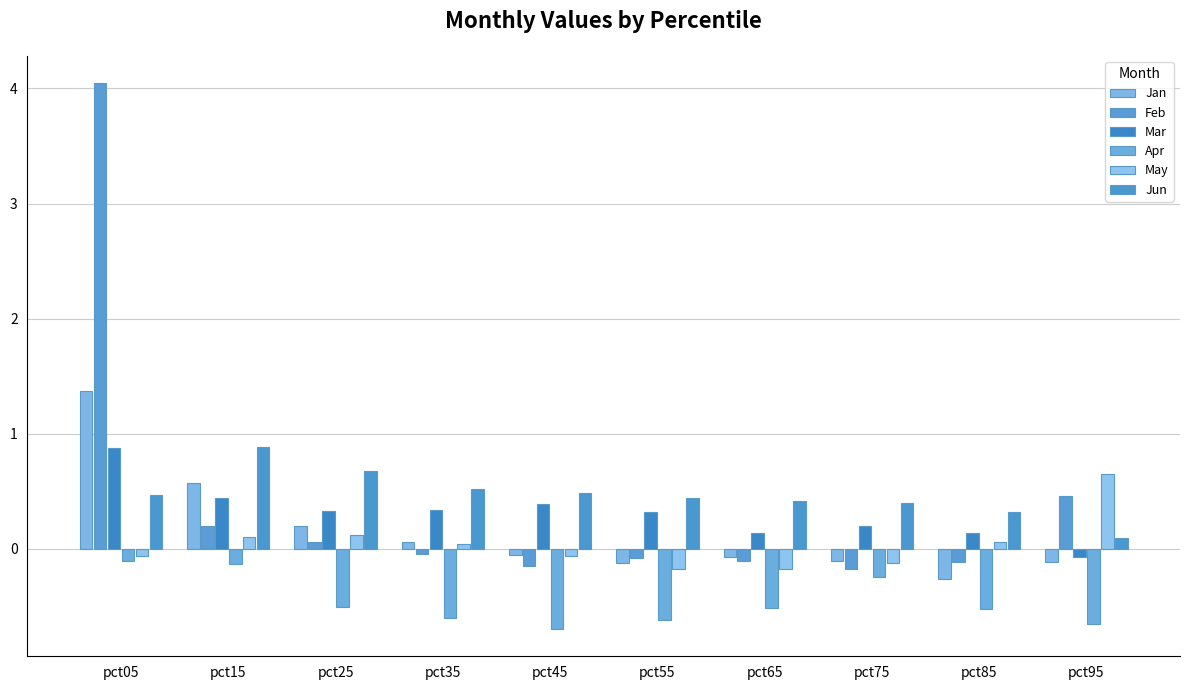

Are the bars grouped side by side (vs. stacked)?

Yes